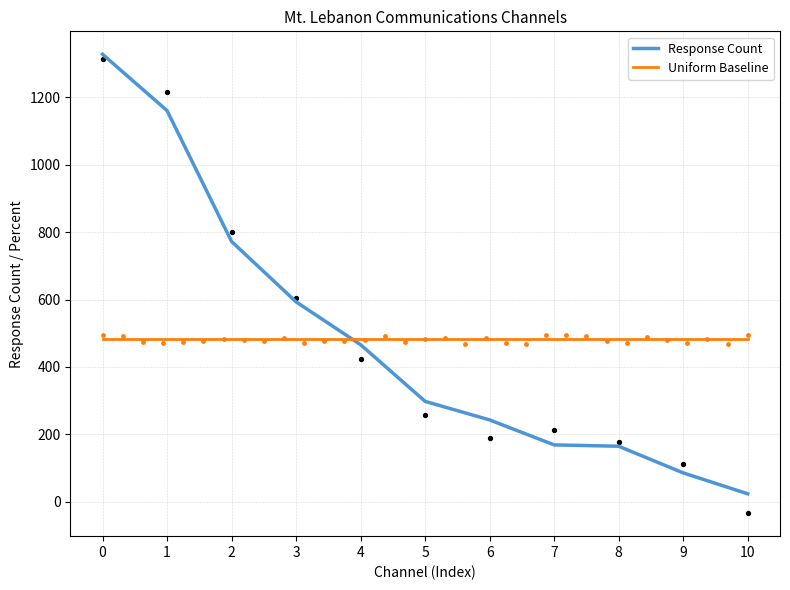

Is the value of Response Count at 3 greater than the value of Uniform Baseline at 8?

Yes